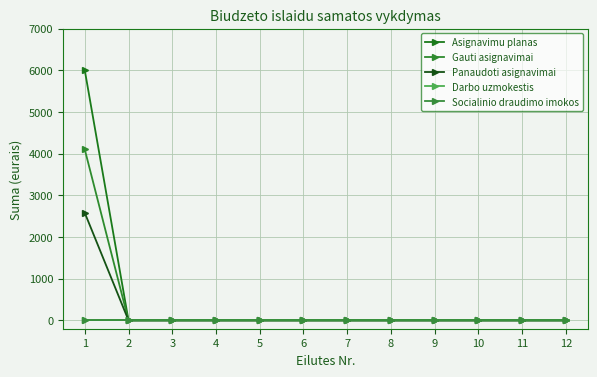

Does the chart have visible grid lines?

Yes